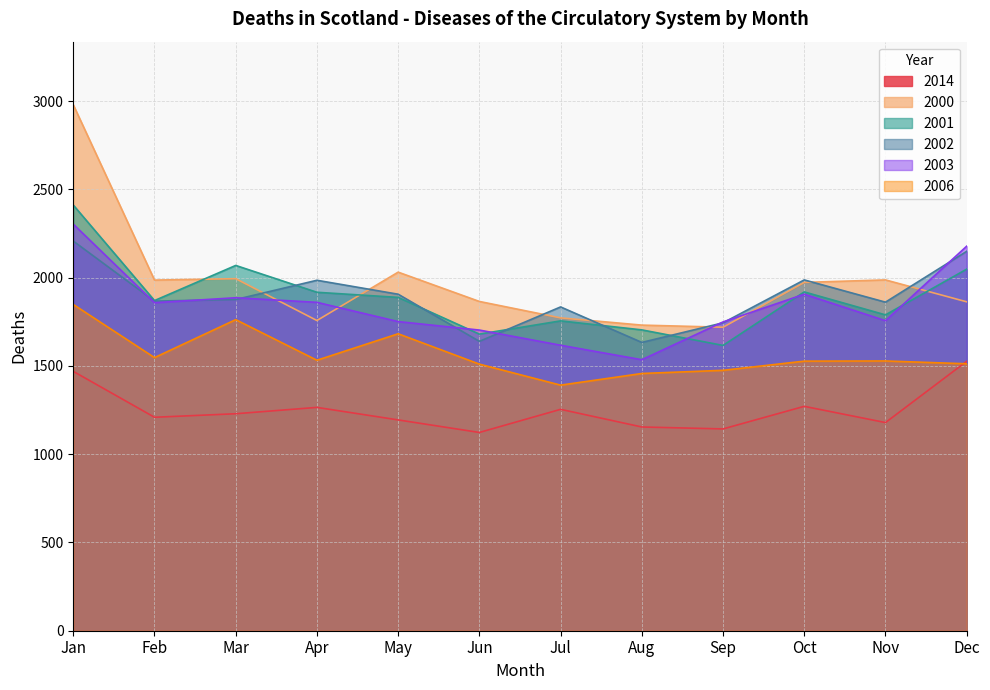

Which series has the widest spread of values?

2000